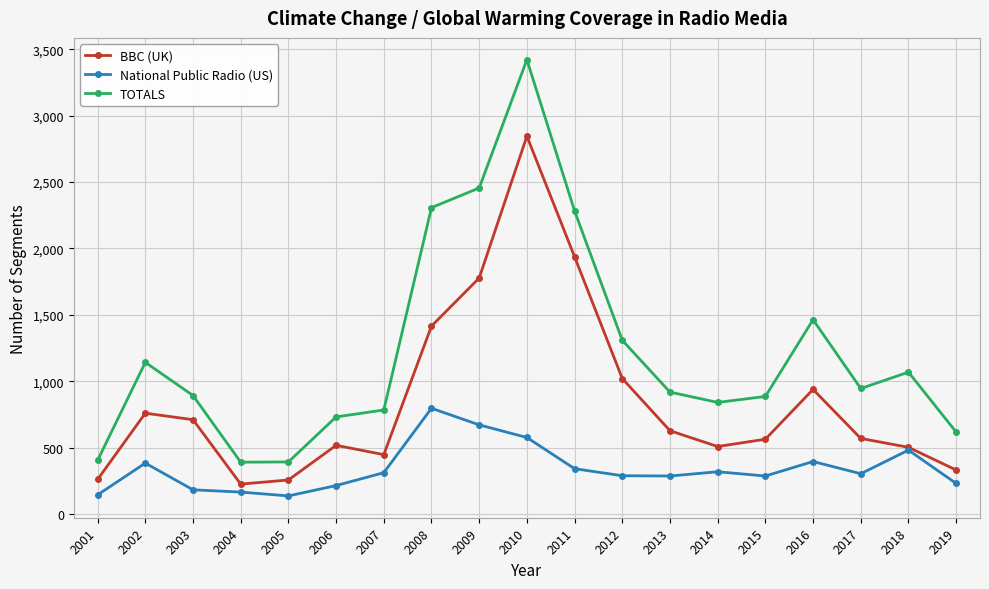

True or false: National Public Radio (US) has a value of 182 at 2003.

True